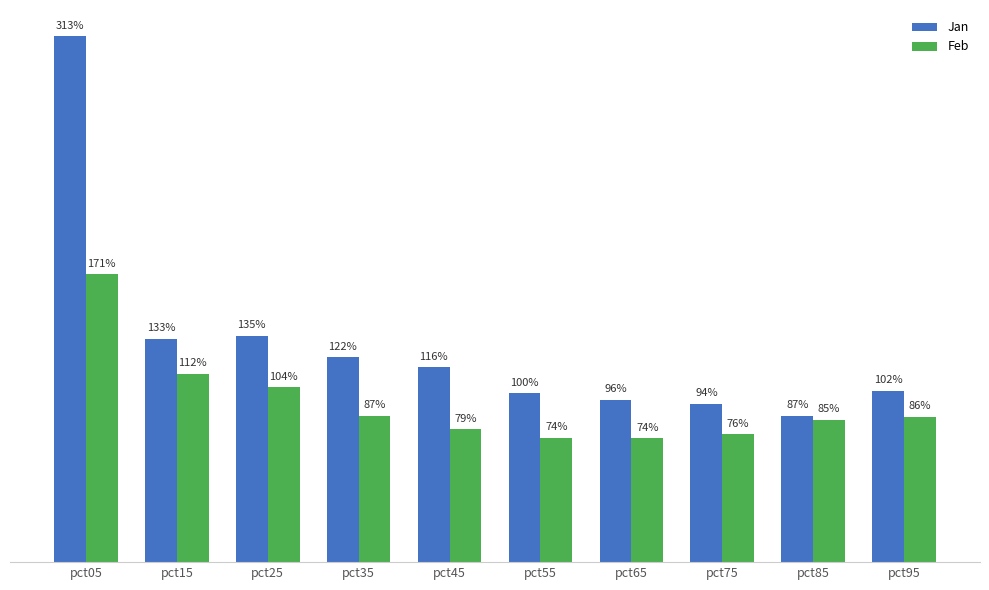

What value does the Jan series have at pct25?

1.3